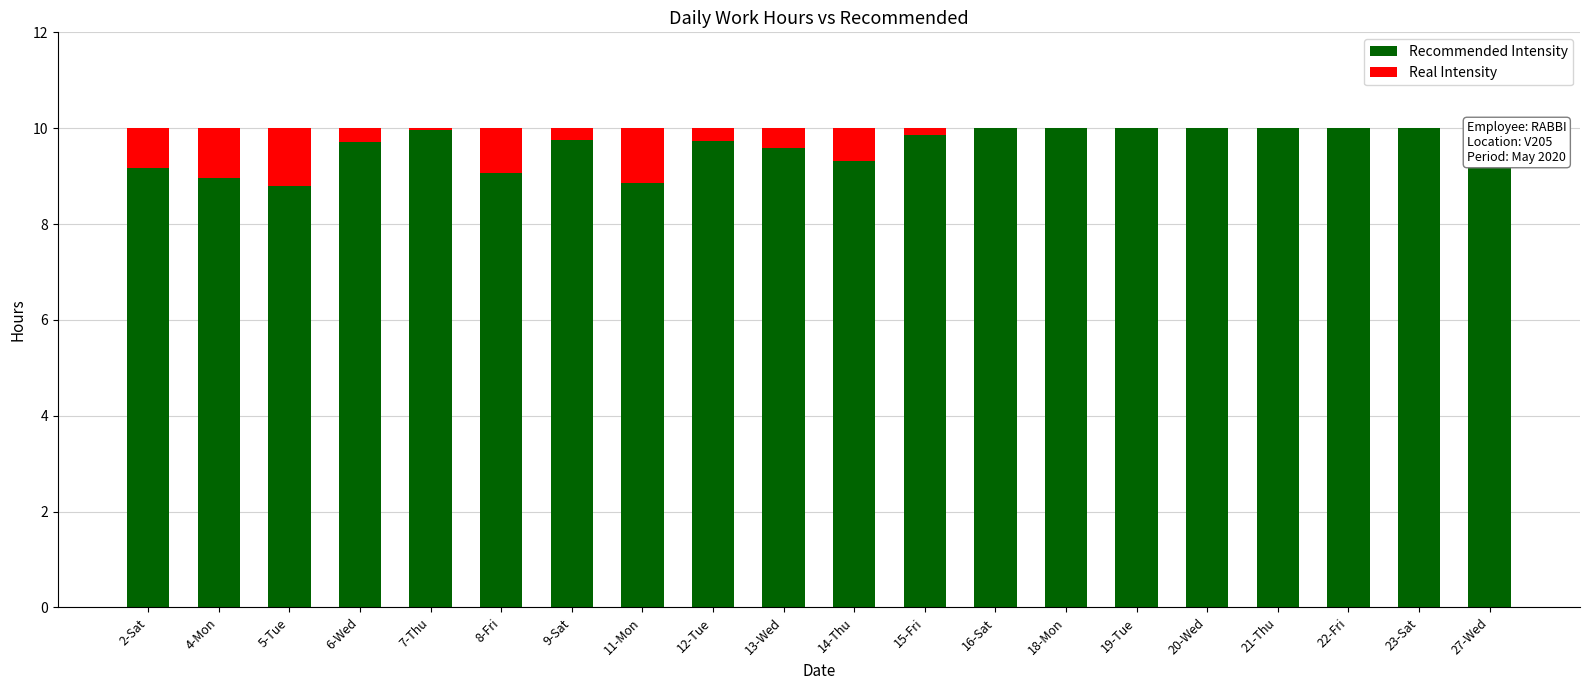

Is the value of Recommended Intensity at 14-Thu greater than the value of Real Intensity at 22-Fri?

Yes